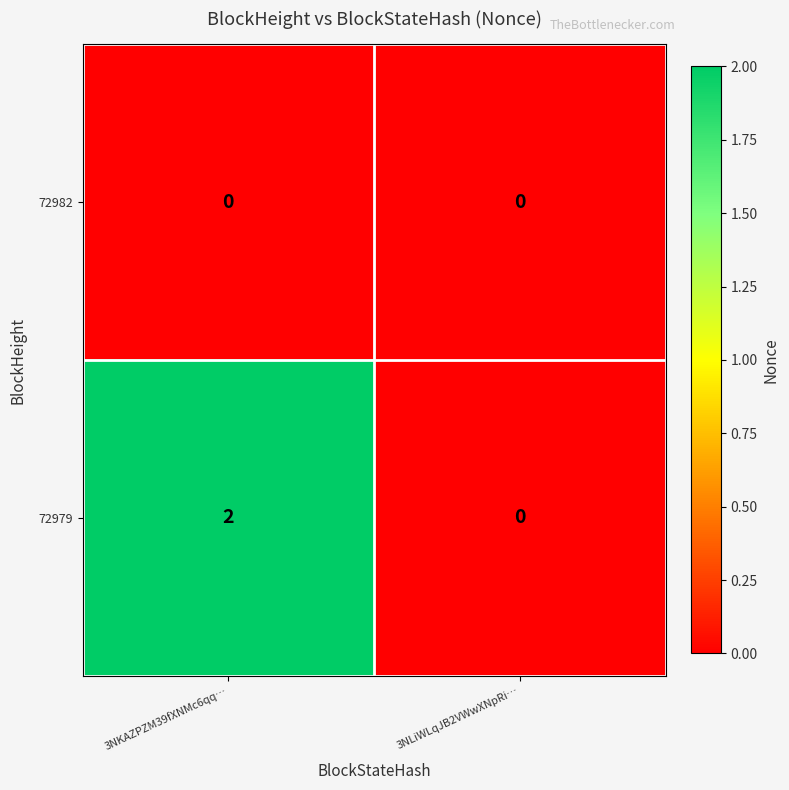

The 72979 series shows 2 at 3NKAZPZM39fXNMc6qq…. True or false?

True